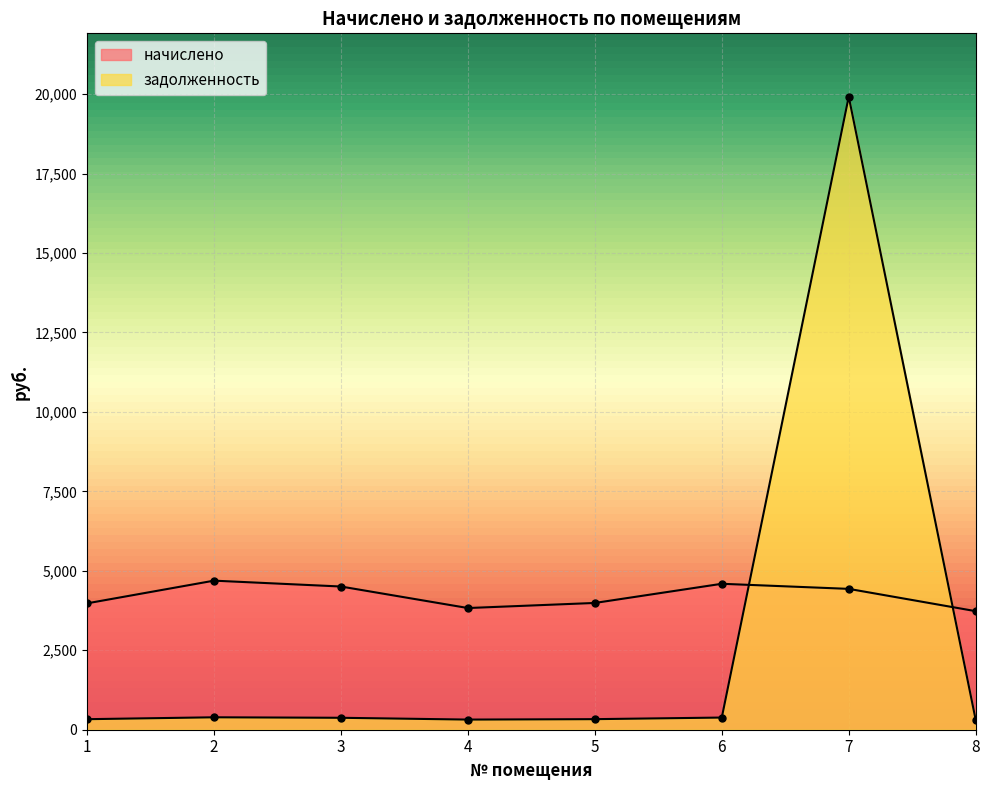

List the series in order of their overall mean, highest first.

начислено, задолженность